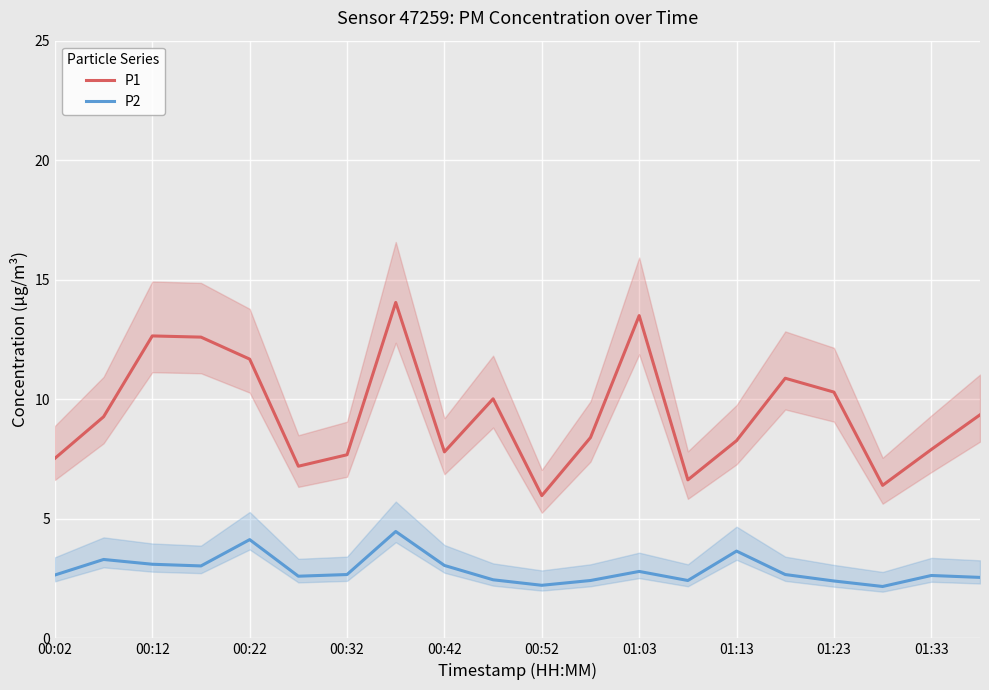

What is the minimum value shown in the chart?

2.2